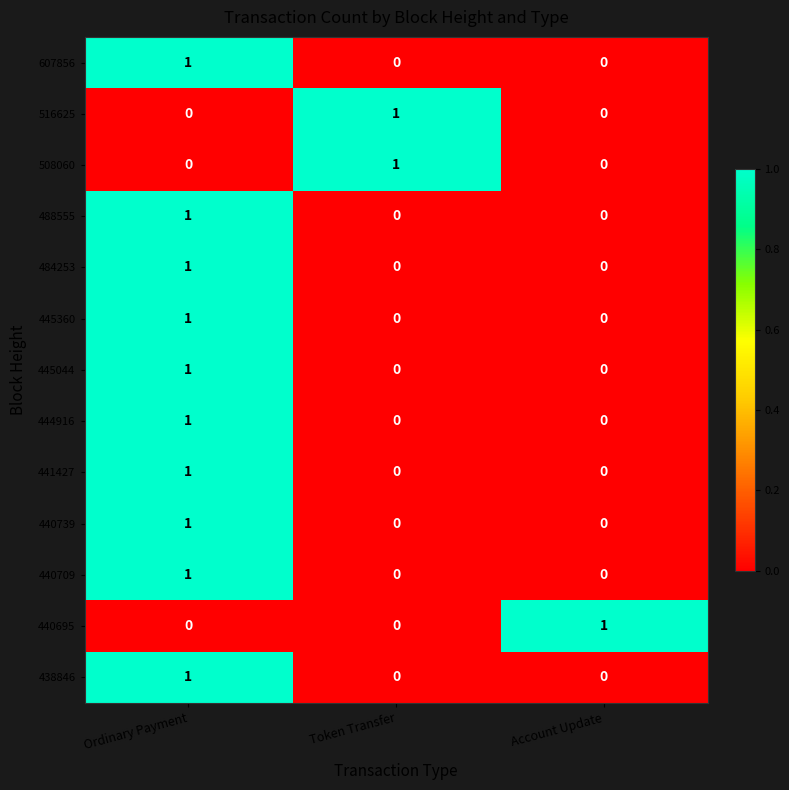

Which category has the highest value in the 440695 series?

Account Update